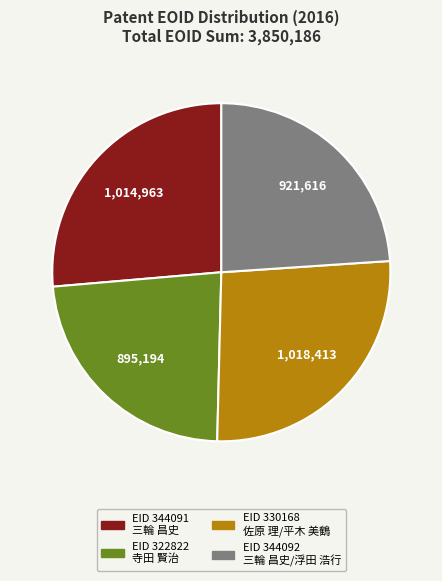

How many segments does this pie chart have?

4